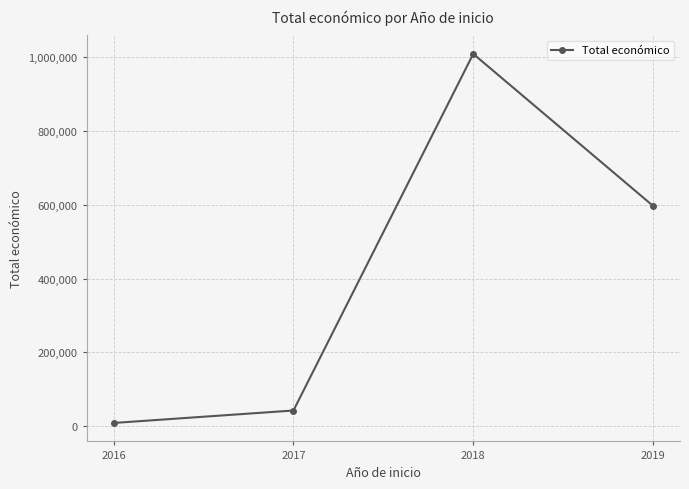

What is the difference between the maximum and minimum values?

1001585